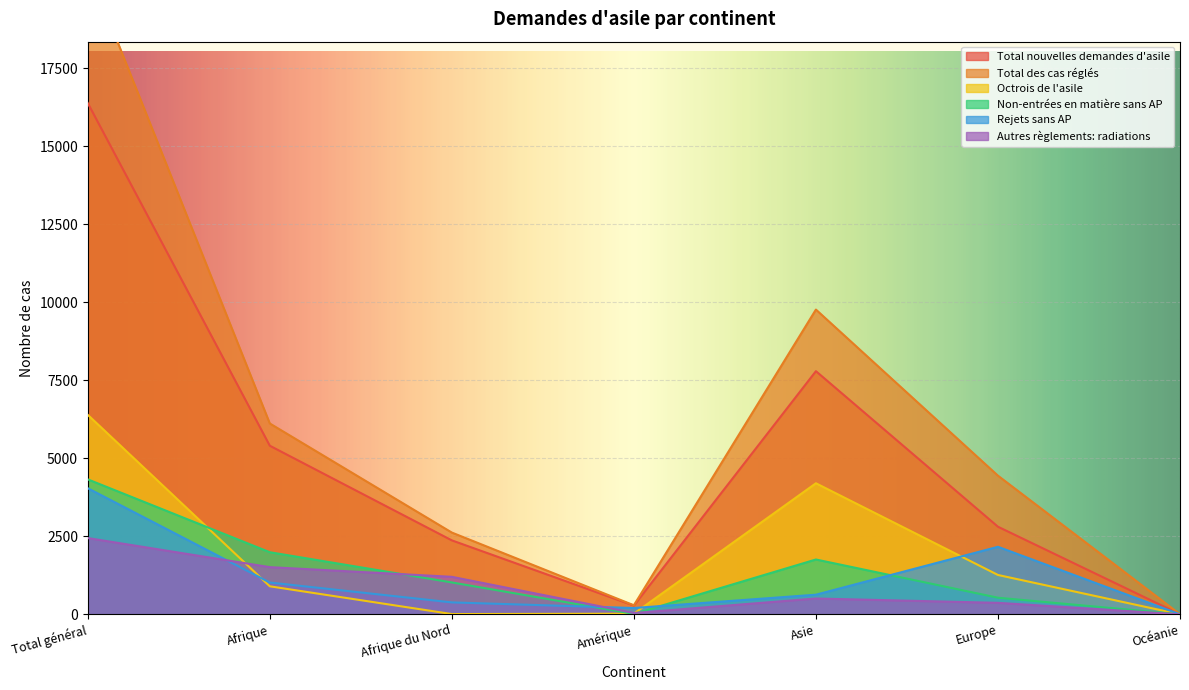

At which label does Total nouvelles demandes d'asile first exceed 2807?

Total général